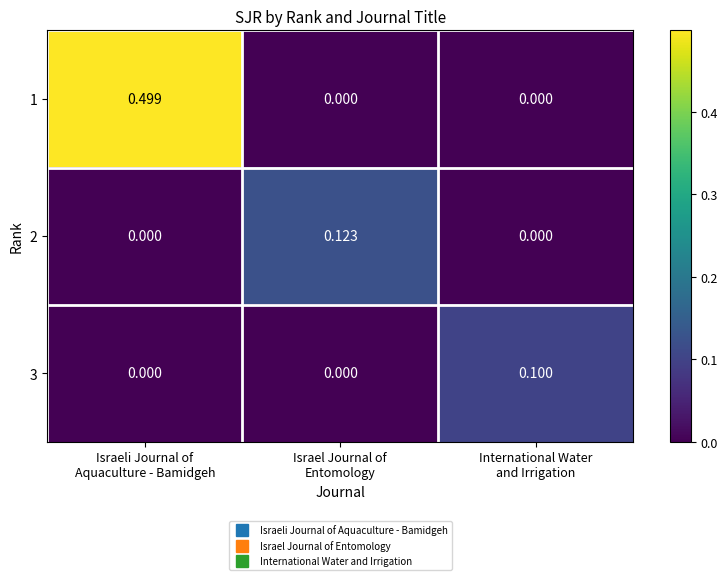

How many positive values does the 2 series have?

1